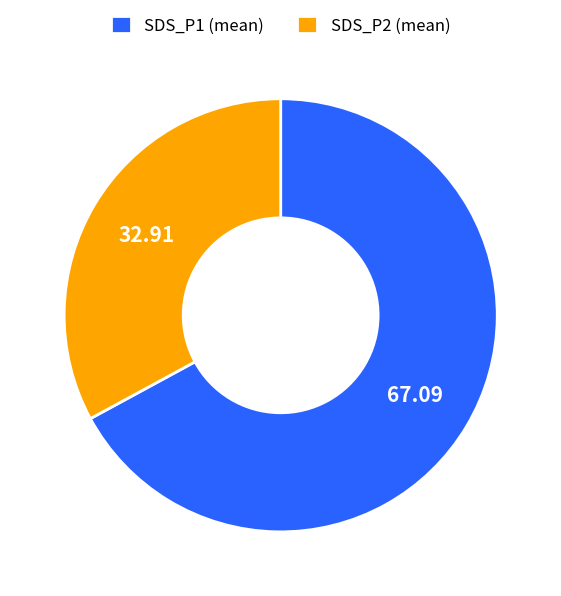

Is there a majority slice in this chart?

Yes